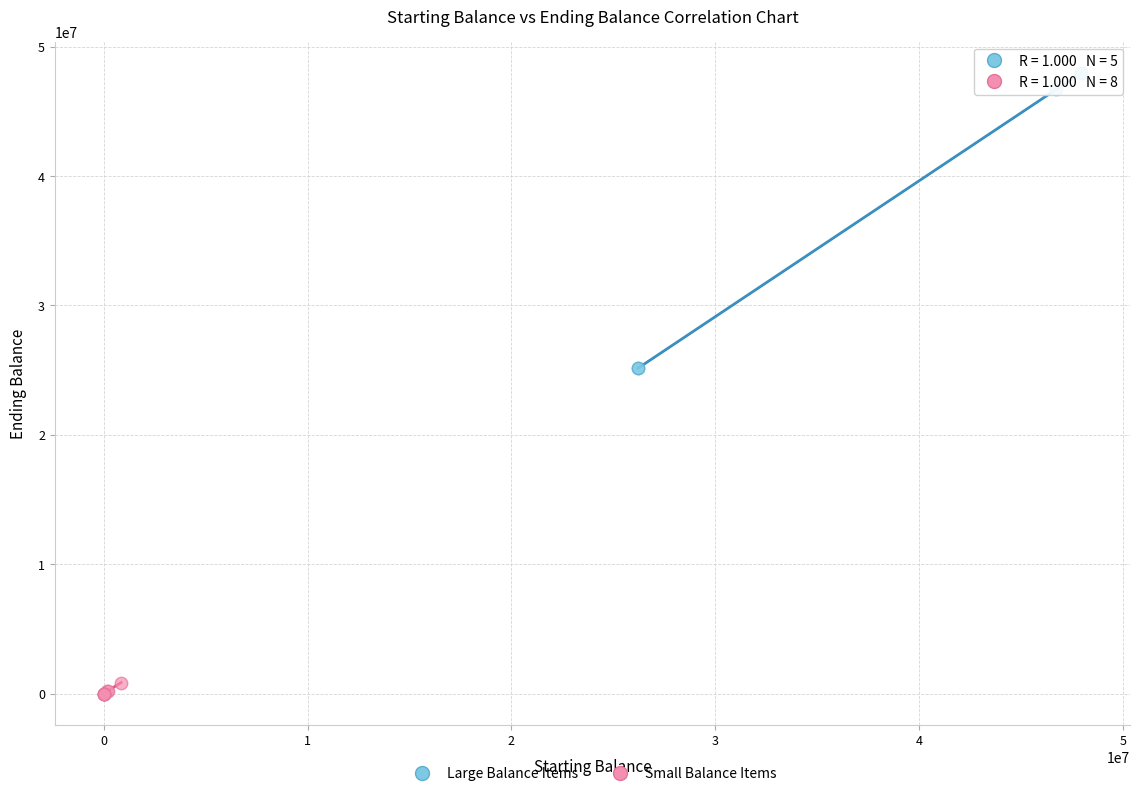

Which series reaches the minimum Y coordinate?

Small Balance Items